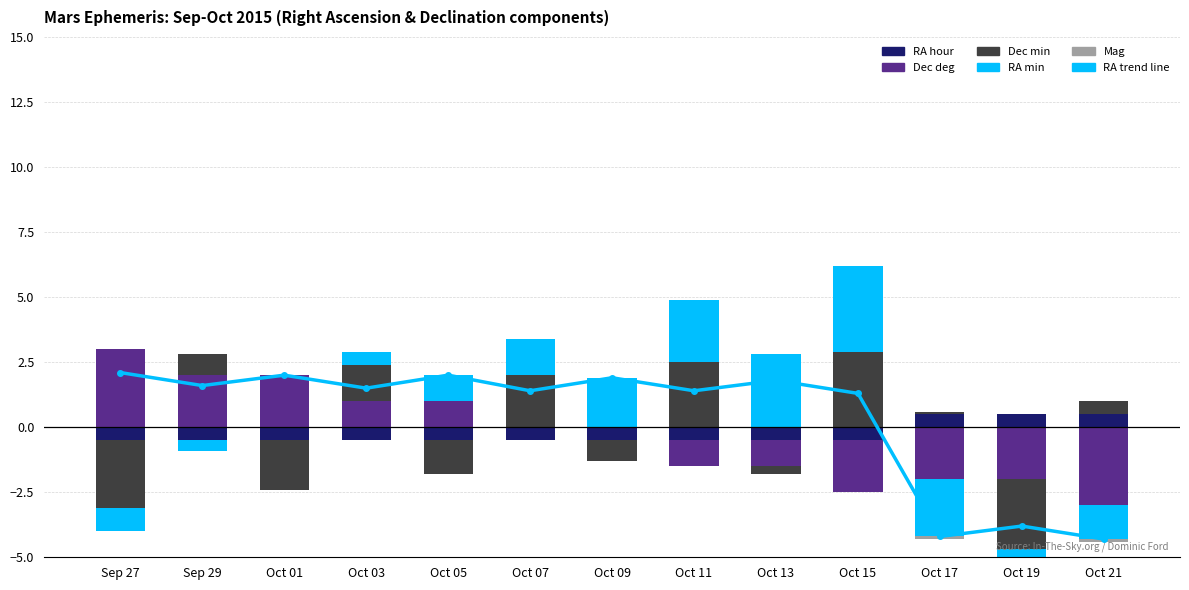

Is it true that Dec deg equals 0.0 at Oct 11?

True